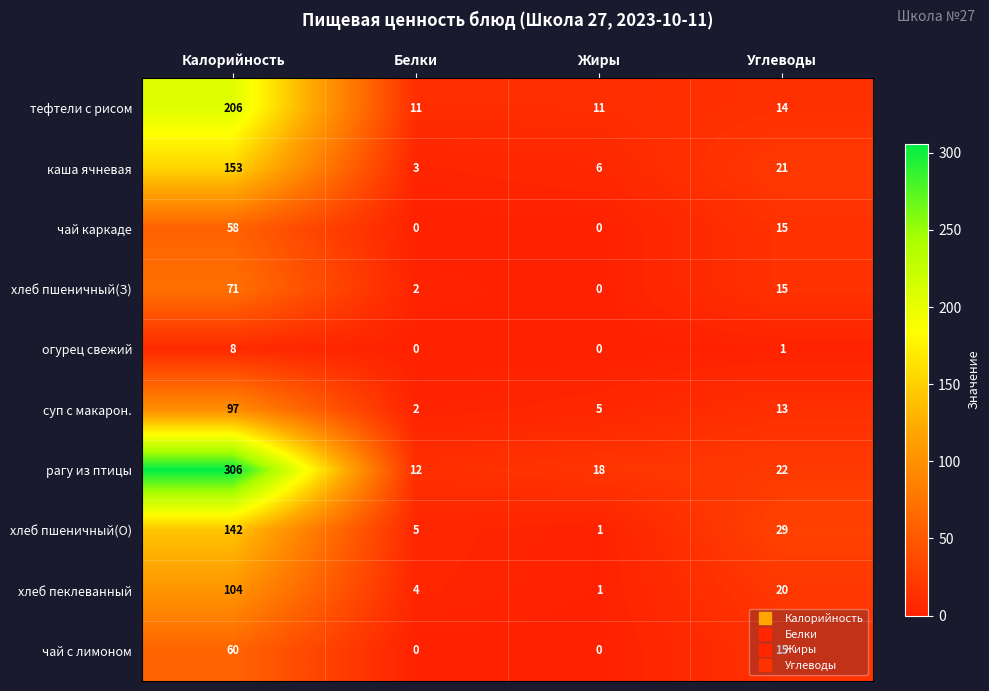

Which series has the largest total across all categories?

рагу из птицы